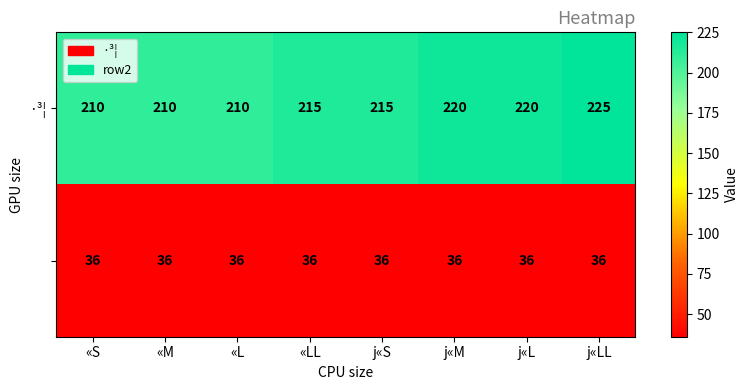

What is the difference between the highest and lowest values at j«M?

184